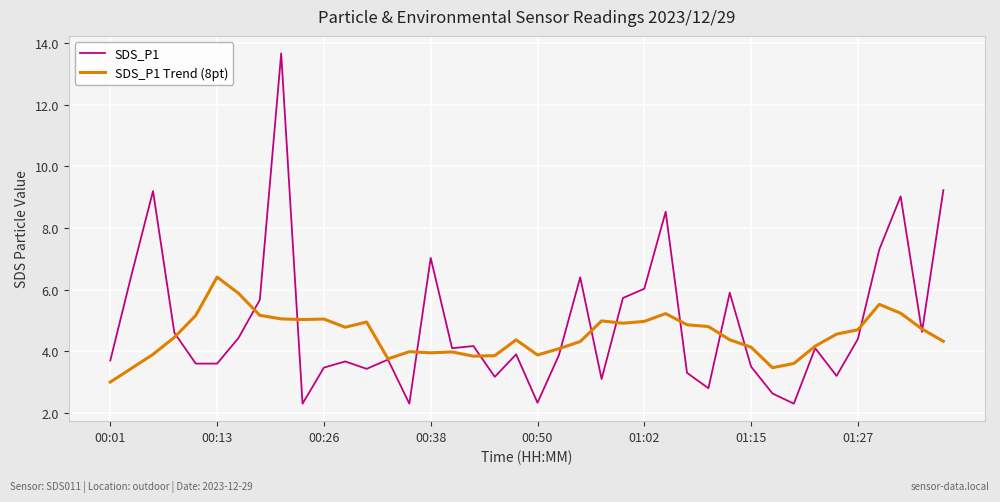

What is the greatest value displayed?

13.7